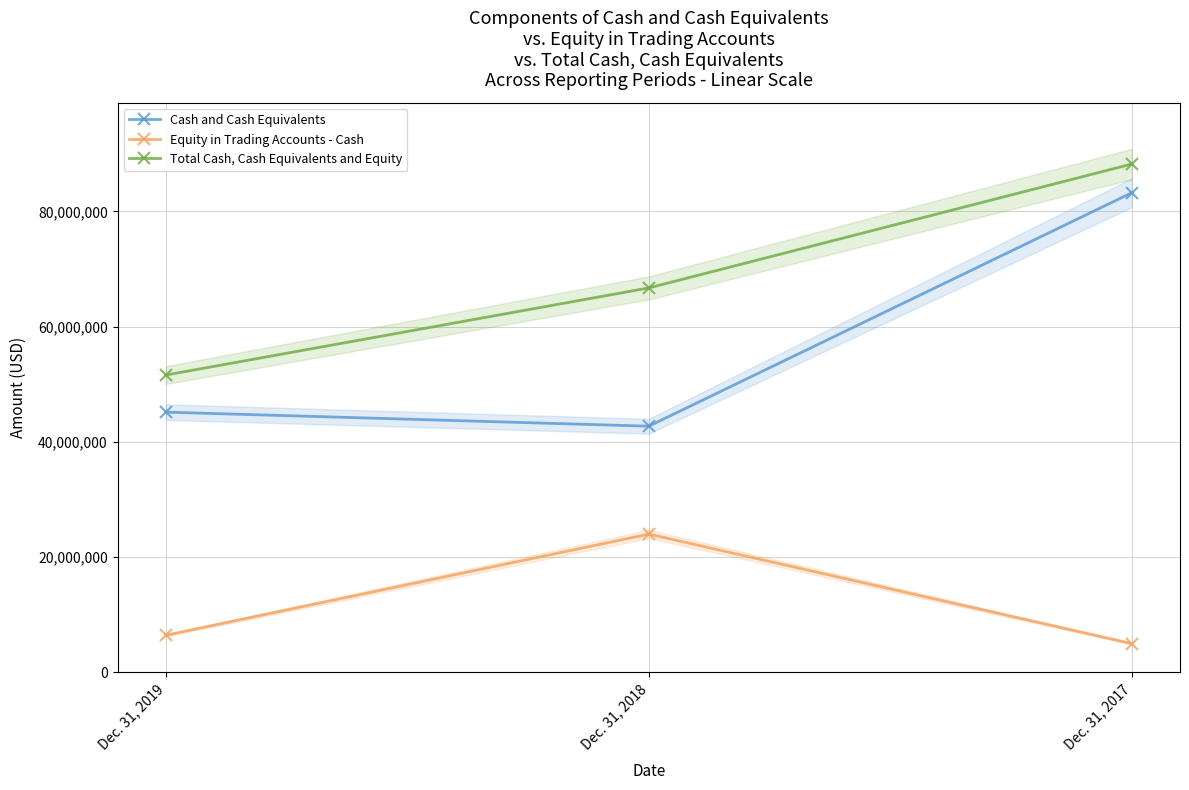

At which label is Cash and Cash Equivalents closest to 62985048?

Dec. 31, 2019